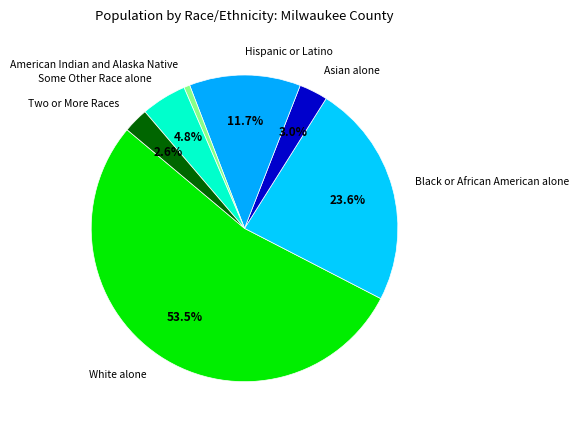

How many segments does this pie chart have?

7